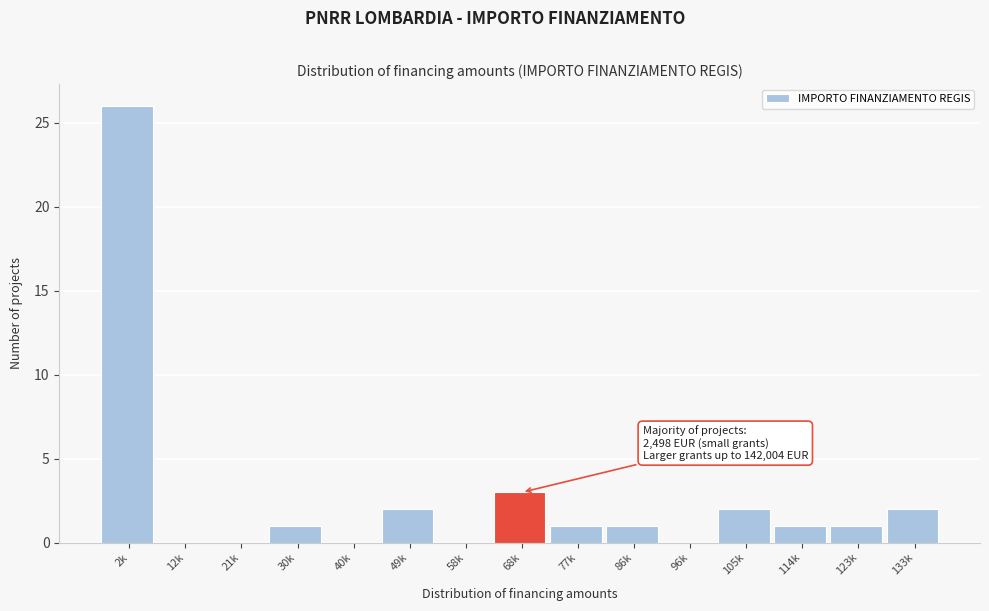

Reading right to left, extract all data points from this chart.

133k=2	123k=1	114k=1	105k=2	96k=0	86k=1	77k=1	68k=3	58k=0	49k=2	40k=0	30k=1	21k=0	12k=0	2k=26